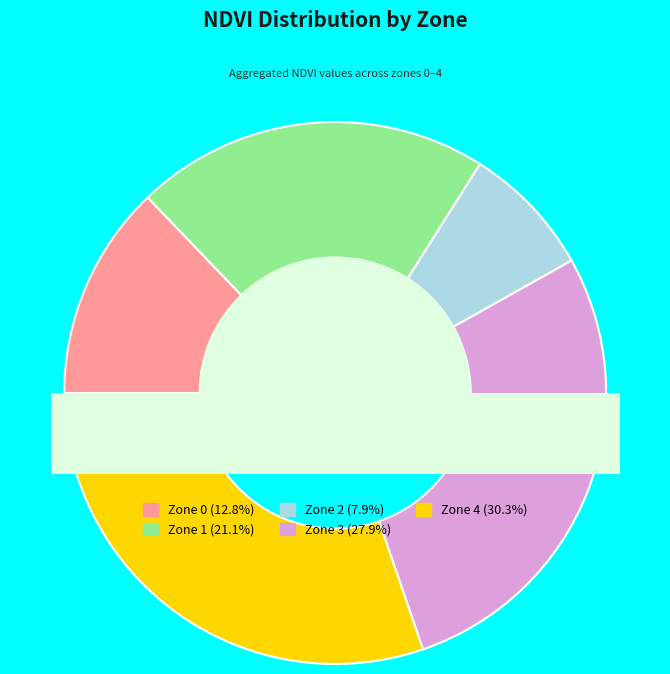

Count the number of slices in the pie.

5